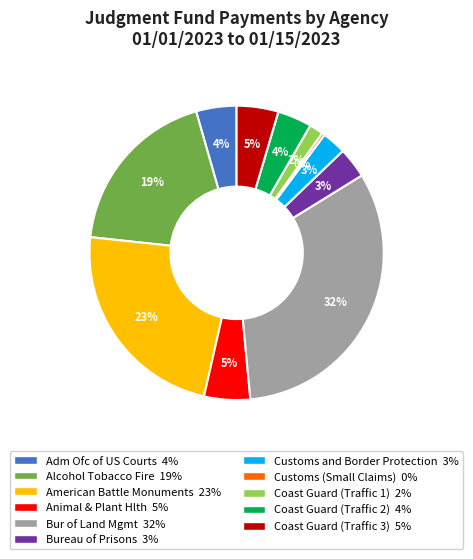

Combined, do Coast Guard (Traffic 1) and Customs and Border Protection account for over 50%?

No